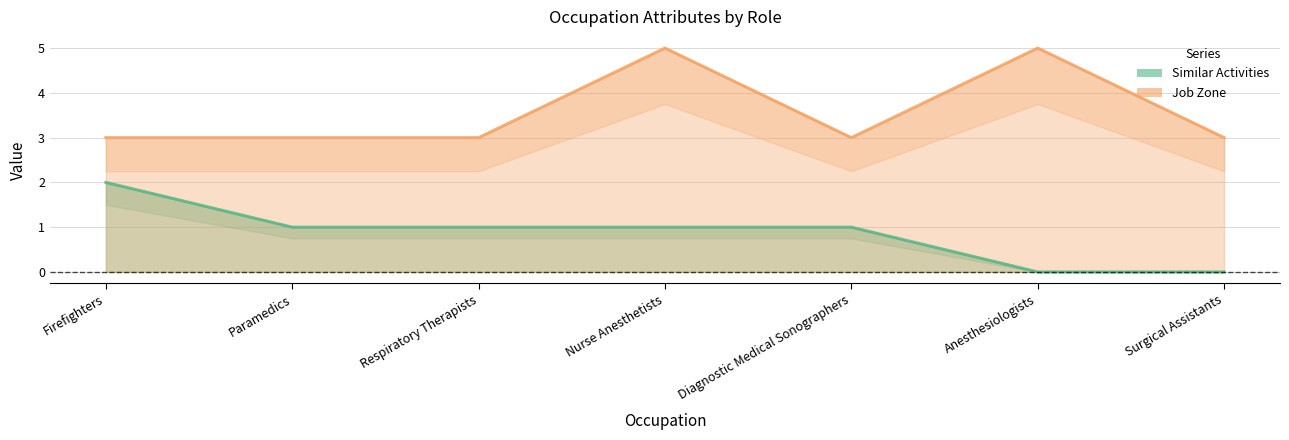

What is the value of the Similar Activities point at the 3rd from the left?

1